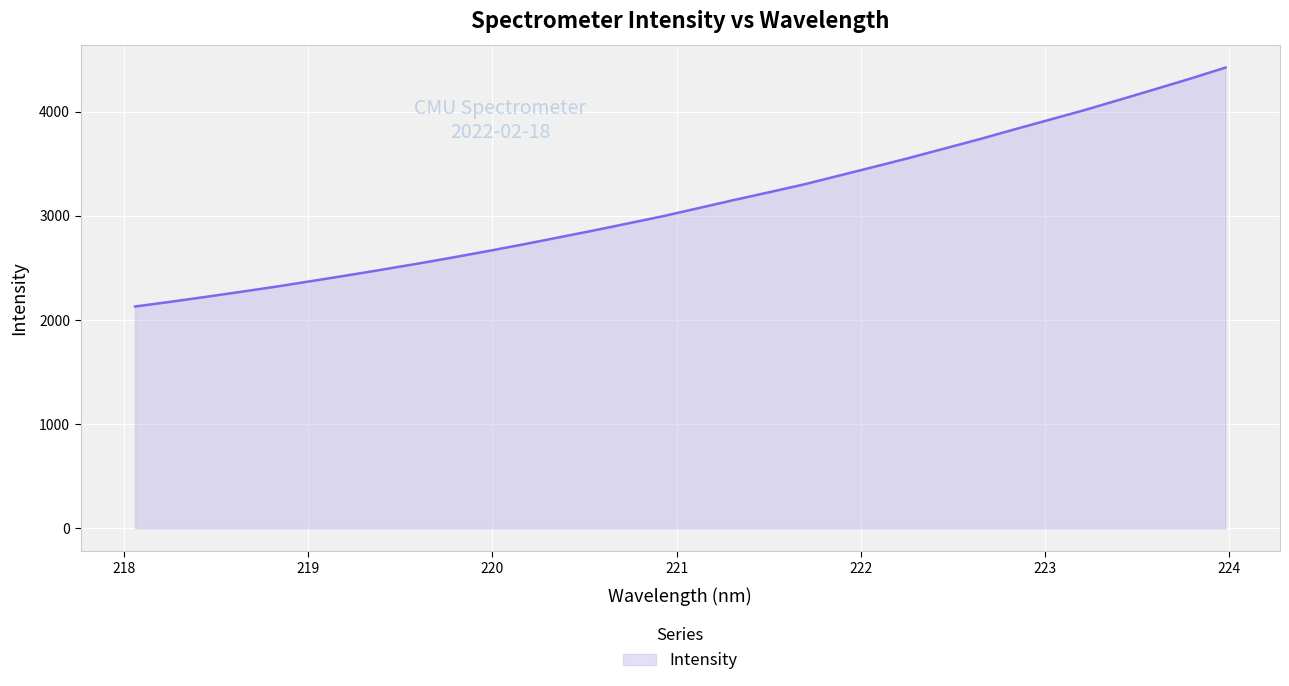

What is the greatest value displayed?

4423.8